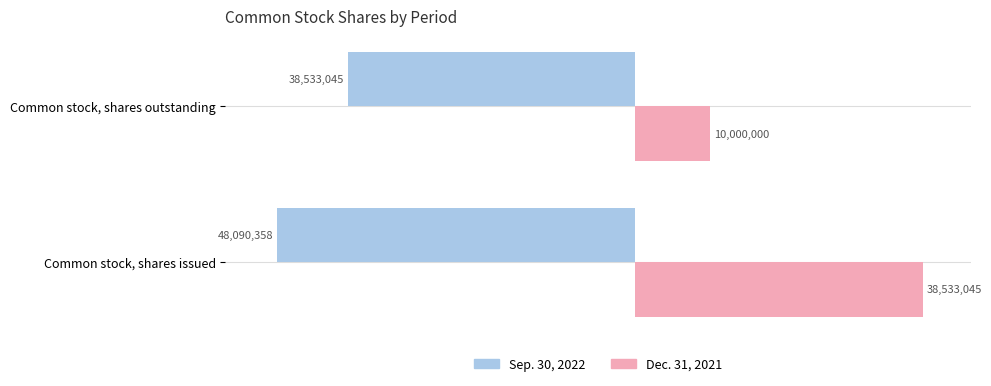

Reading left to right, list all the values displayed in this chart.

Sep. 30, 2022: -48090358	-38533045
Dec. 31, 2021: 38533045	10000000